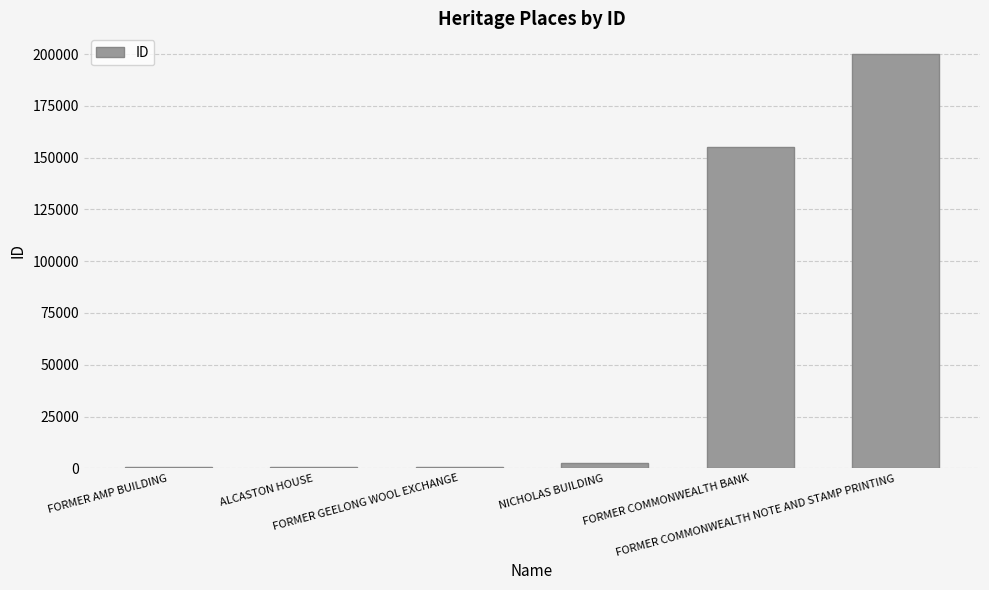

At which category does the chart reach its peak across all series?

FORMER COMMONWEALTH NOTE AND STAMP PRINTING